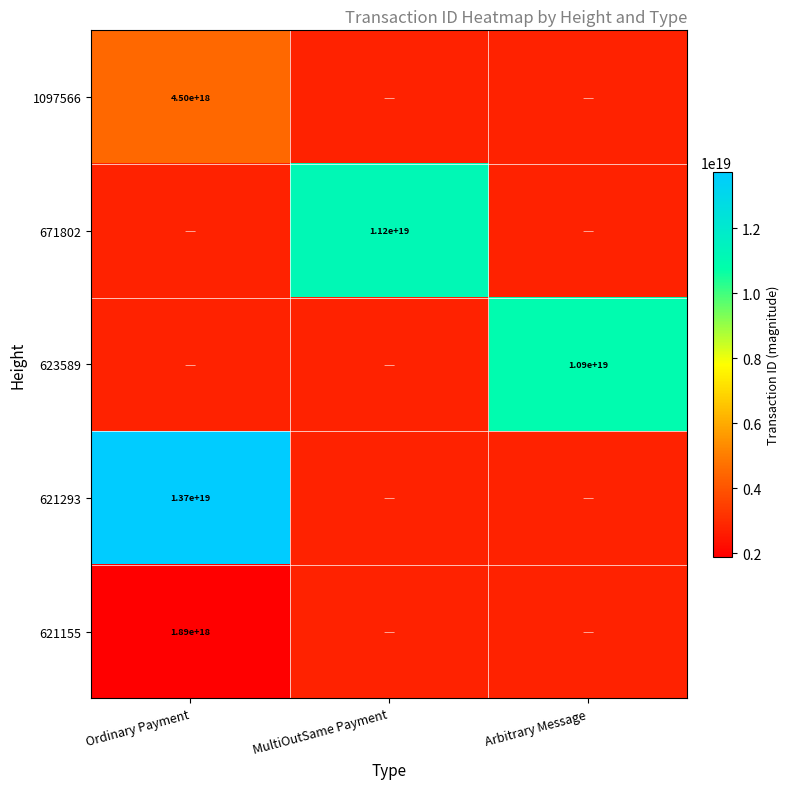

The value of 1097566 at Ordinary Payment is 4500000000000000000. True or false?

True